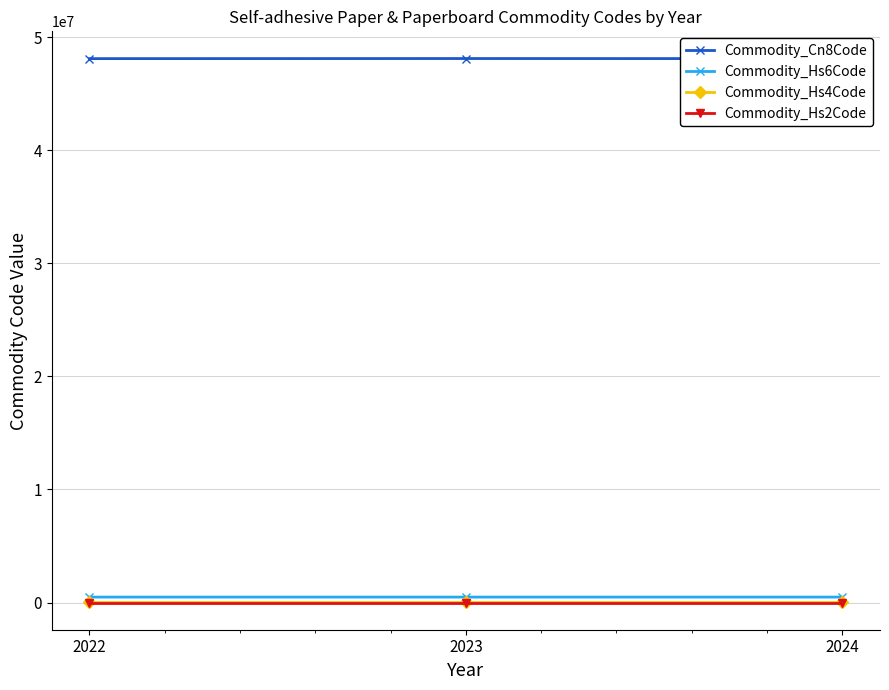

What is the greatest value displayed?

48122259.2